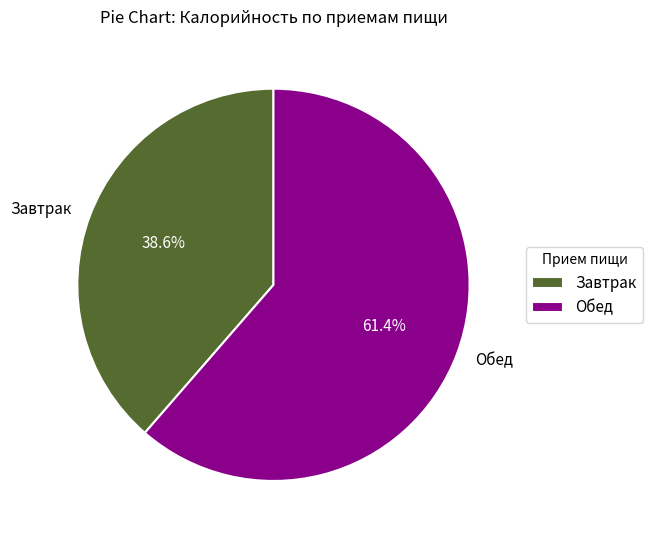

Between Обед and Завтрак, which is larger?

Обед